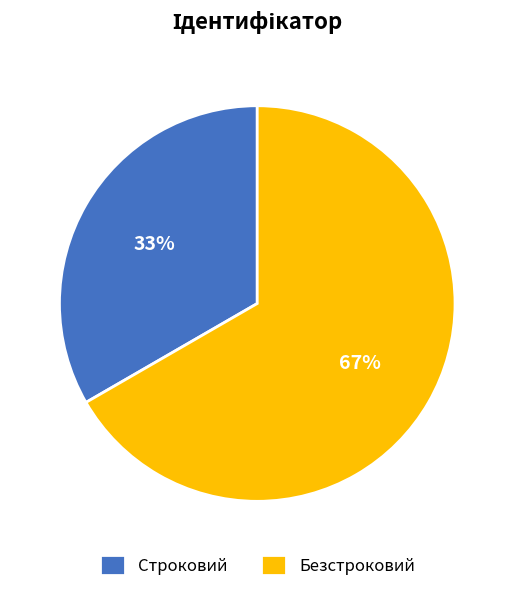

To the nearest percent, what is the combined percentage of Безстроковий and Строковий?

100%